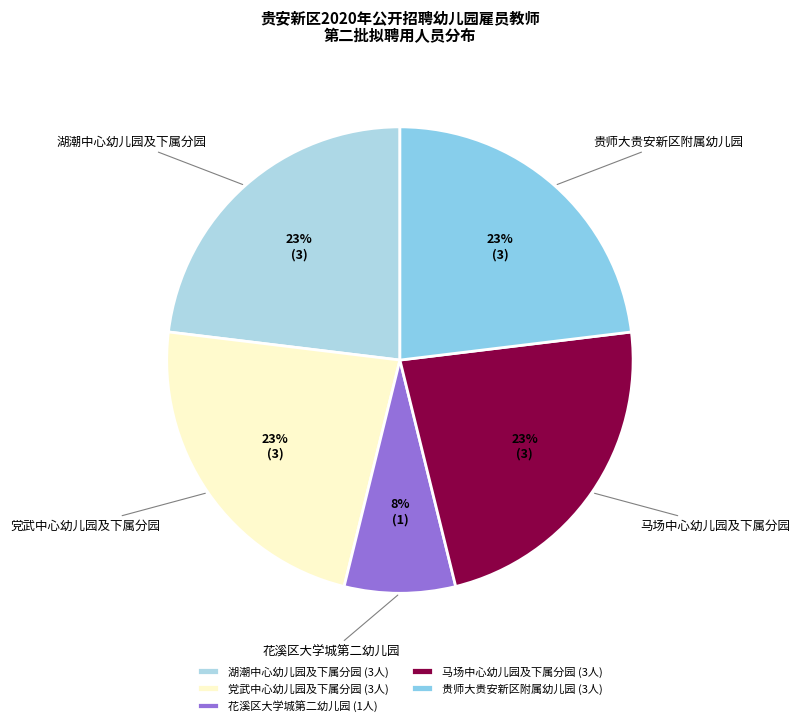

To the nearest percent, what percentage of the pie is 党武中心幼儿园及下属分园?

23%